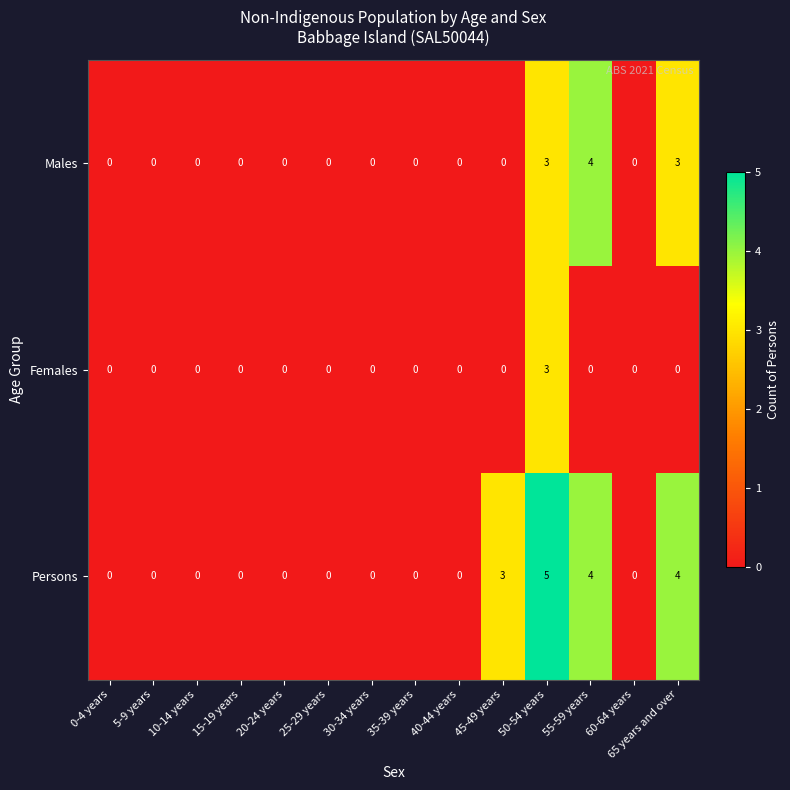

How many values in the Males series exceed 0?

3